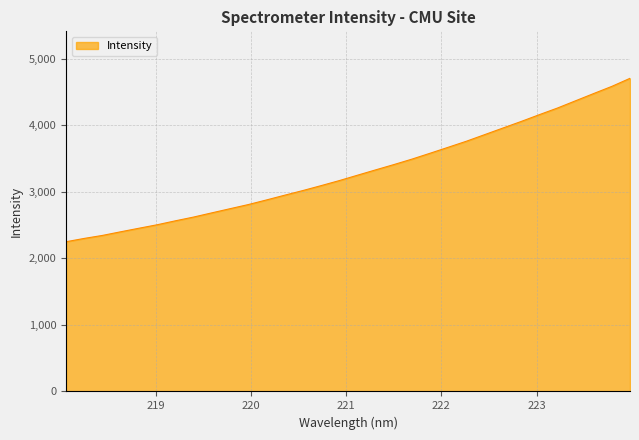

What is the minimum value shown in the chart?

2251.5